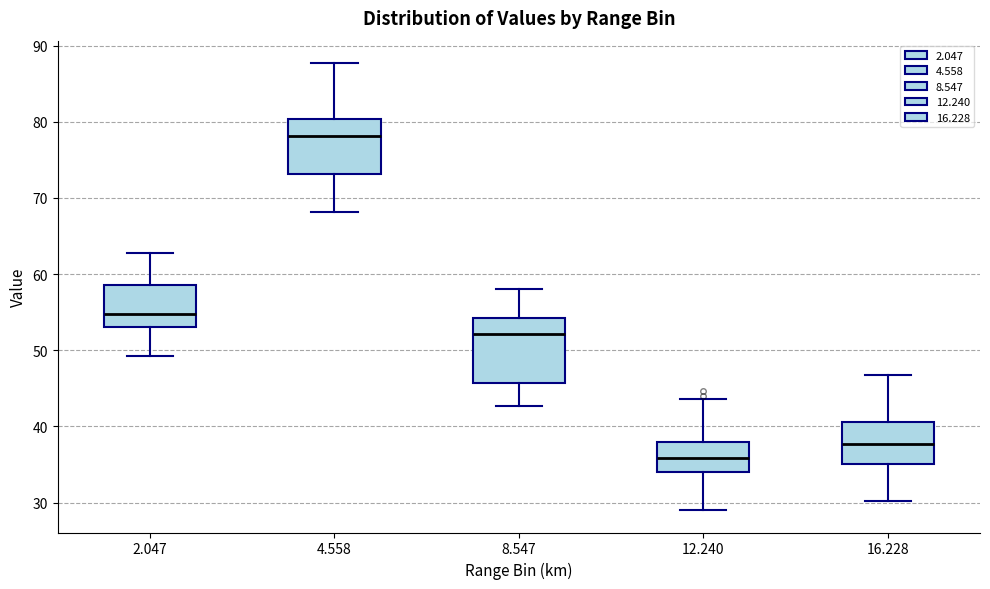

Comparing the boxes themselves (not the whiskers), which one is the tallest?

8.547